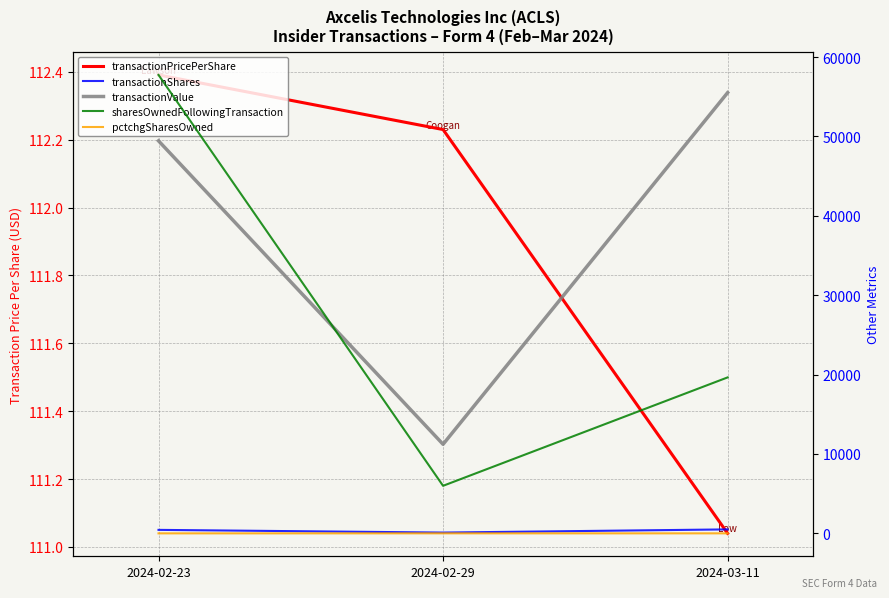

At which category is the sum across all series the highest?

2024-02-23